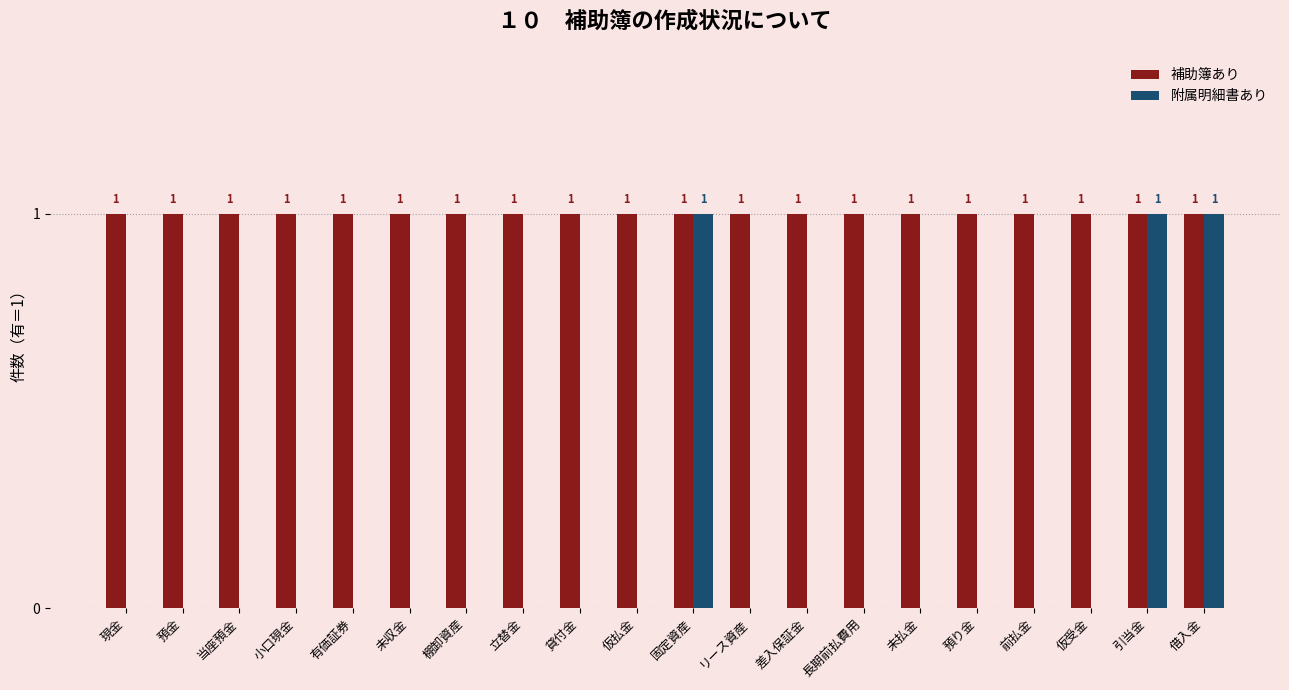

Which series has the largest total across all categories?

補助簿あり